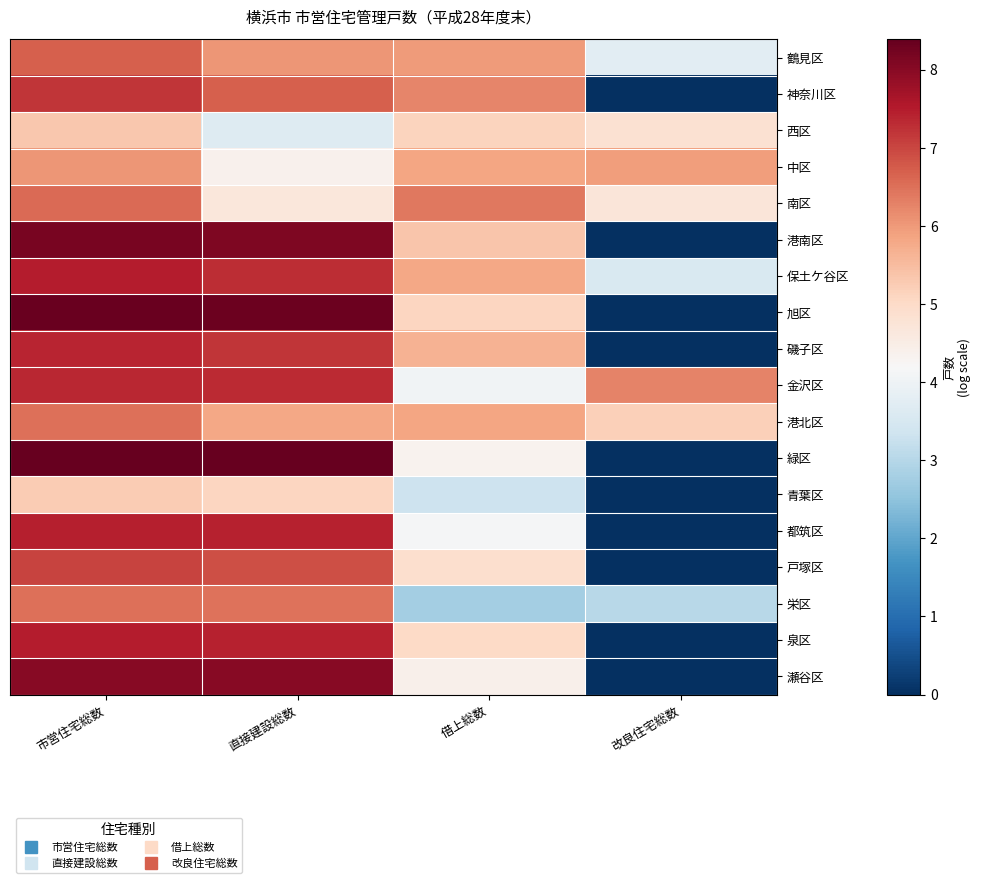

Which series has the widest spread of values?

緑区